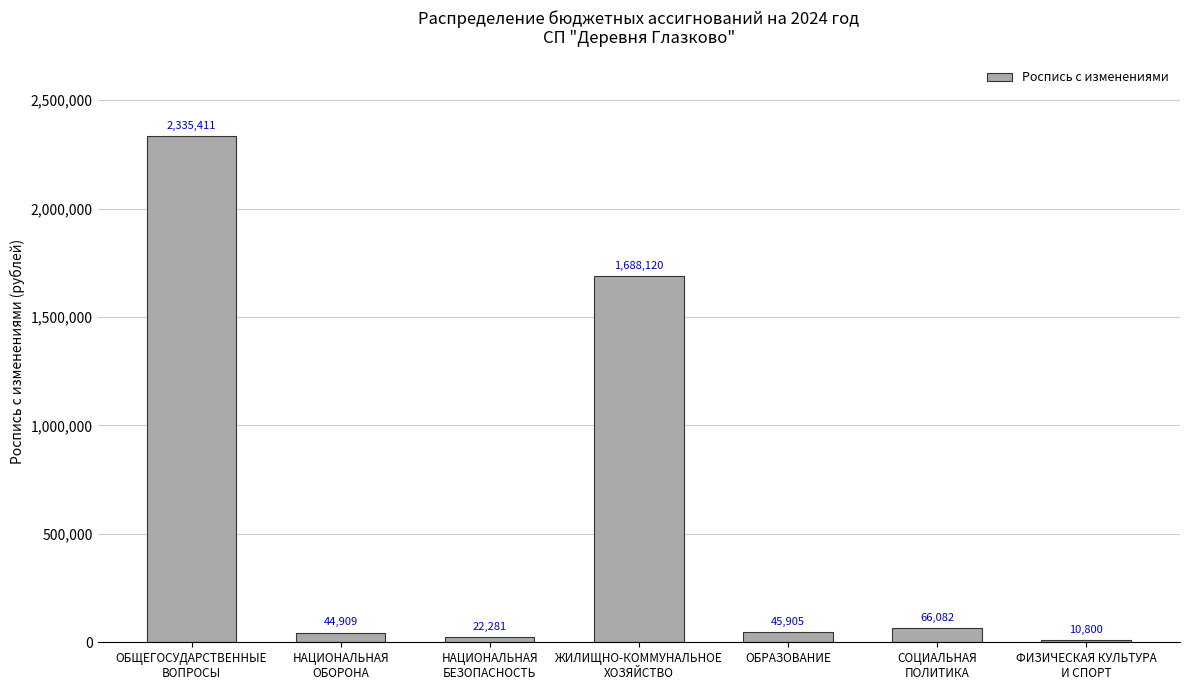

What is the sum of the values at ОБЩЕГОСУДАРСТВЕННЫЕ
ВОПРОСЫ and НАЦИОНАЛЬНАЯ
ОБОРОНА?

2380320.5